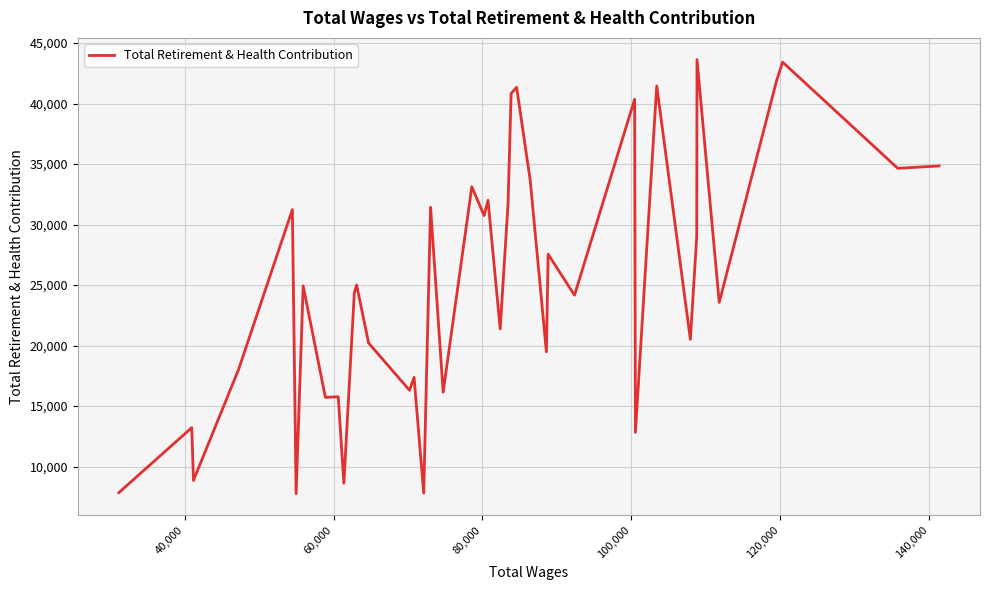

Does the chart display data point markers on the line(s)?

No